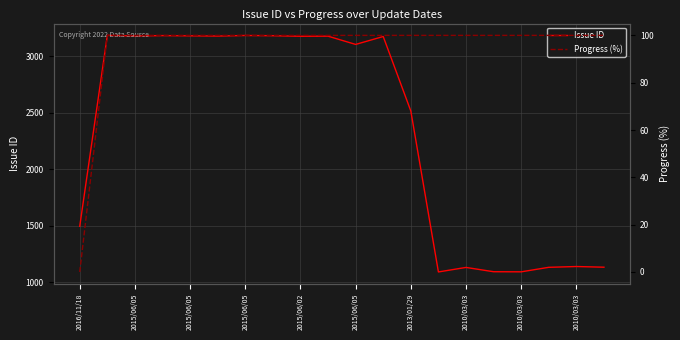

What are all the series names shown in the legend?

Issue ID, Progress (%)